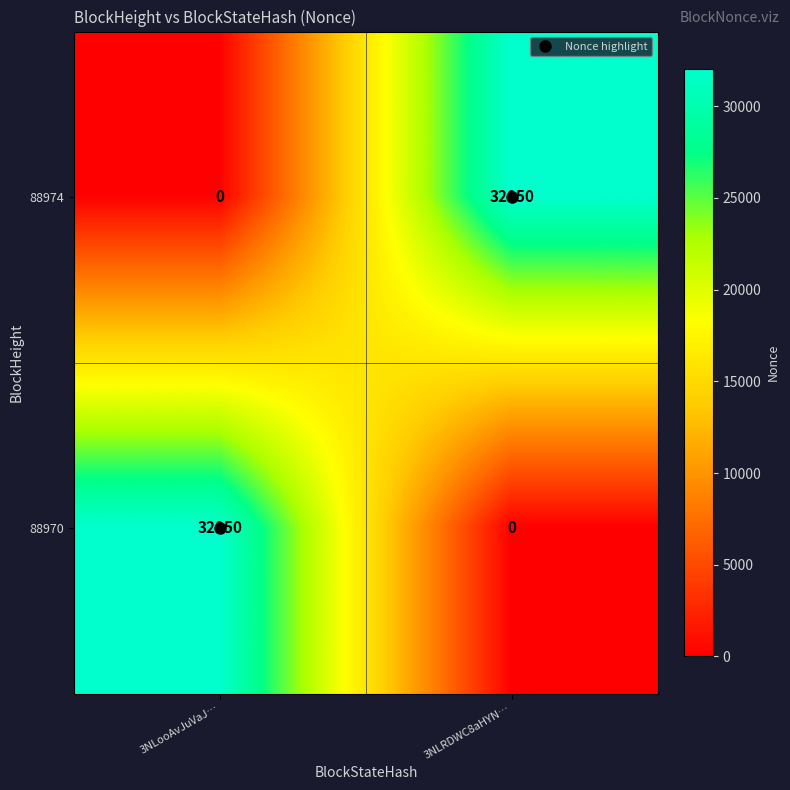

What is the maximum value shown in the chart?

32050